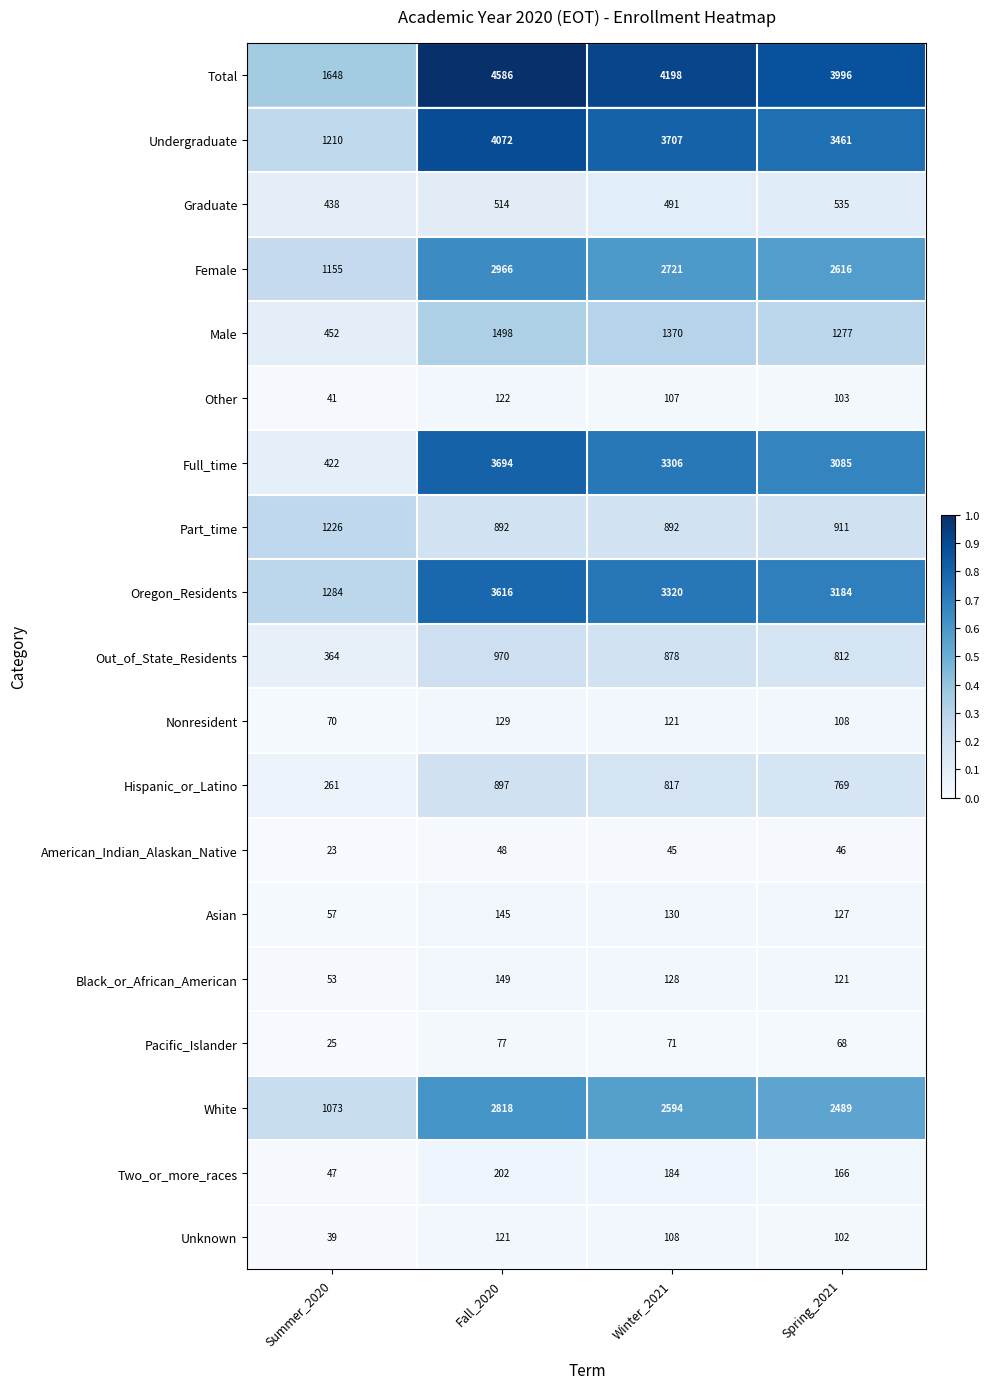

Which label corresponds to the smallest value in the chart?

Summer_2020